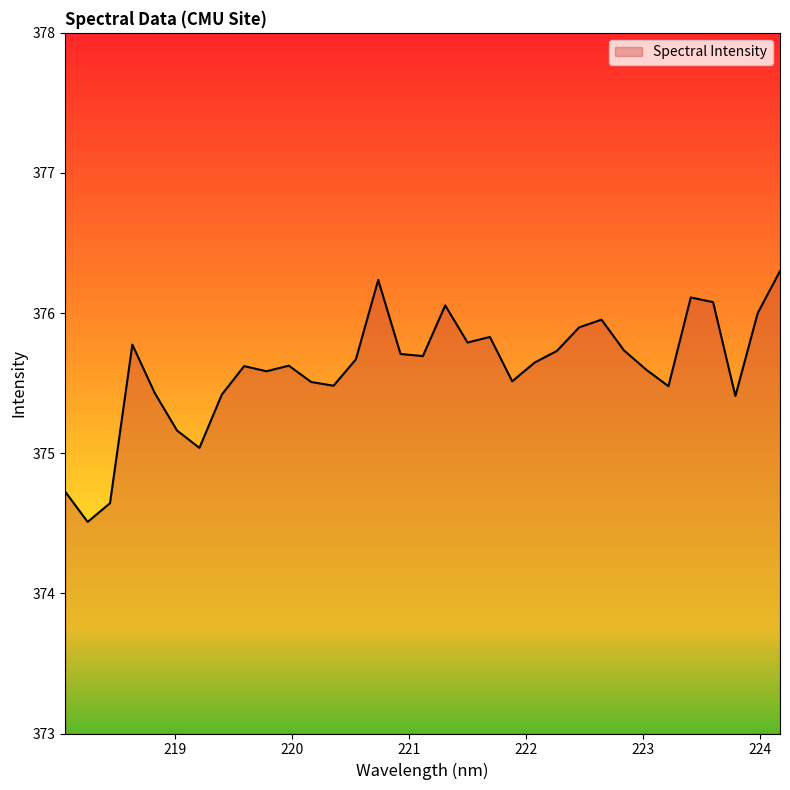

What is the maximum value shown in the chart?

376.3